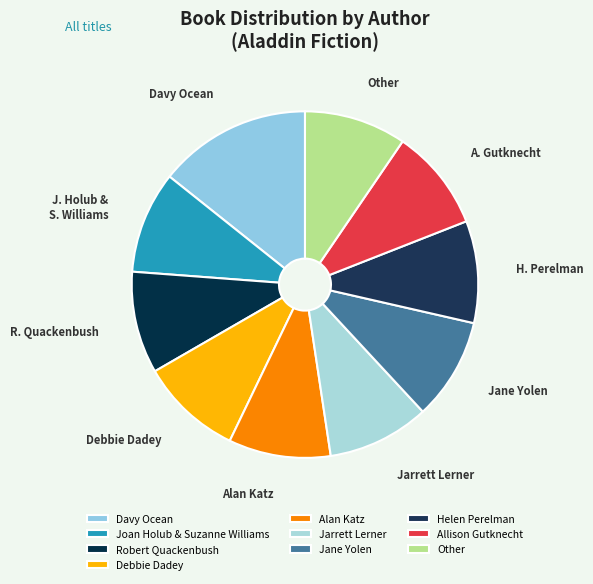

What is the smallest slice in the pie chart?

Joan Holub & Suzanne Williams